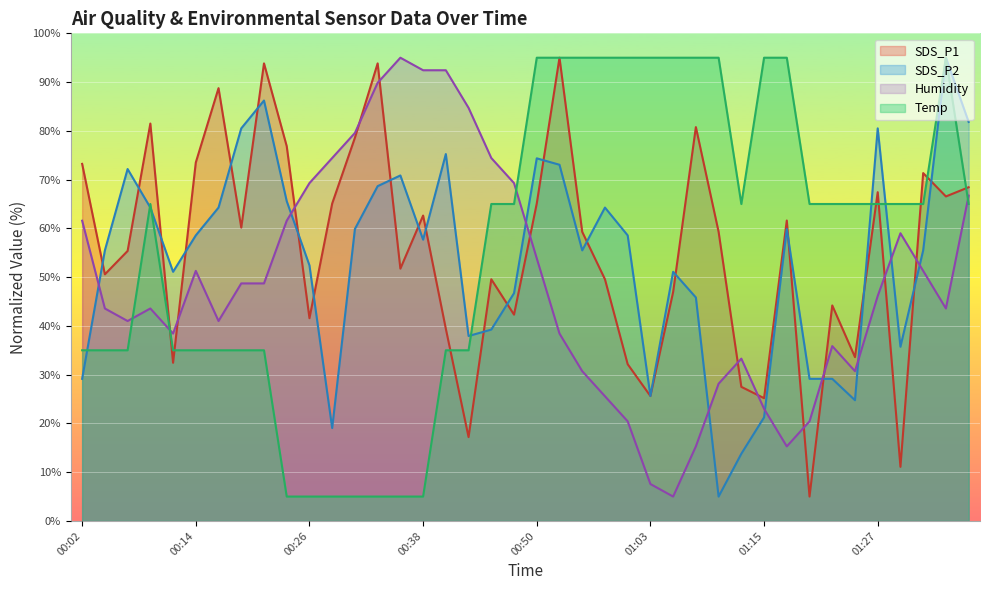

Reading left to right, list all the values displayed in this chart.

SDS_P1: 73.2	50.6	55.4	81.5	32.4	73.5	88.8	60.2	93.8	76.9	41.6	65.1	78.6	93.8	51.7	62.6	39.4	17.2	49.6	42.3	65.1	95.0	59.3	49.6	32.1	25.6	47.0	80.8	59.3	27.5	25.2	61.6	5.0	44.2	33.6	67.4	11.1	71.3	66.5	68.4
SDS_P2: 29.1	55.5	72.2	64.3	51.1	58.6	64.3	80.5	86.2	65.6	52.4	19.0	59.9	68.7	70.9	57.7	75.2	37.9	39.2	46.7	74.4	73.0	55.5	64.3	58.6	25.6	51.1	45.8	5.0	13.8	21.2	59.9	29.1	29.1	24.8	80.5	35.7	55.5	95.0	81.8
Humidity: 61.6	43.6	41.0	43.6	38.4	51.3	41.0	48.7	48.7	61.6	69.3	74.4	79.6	89.9	95.0	92.4	92.4	84.7	74.4	69.3	53.9	38.4	30.7	25.6	20.4	7.6	5.0	15.3	28.1	33.3	23.0	15.3	20.4	35.9	30.7	46.1	59.0	51.3	43.6	66.7
Temp: 35.0	35.0	35.0	65.0	35.0	35.0	35.0	35.0	35.0	5.0	5.0	5.0	5.0	5.0	5.0	5.0	35.0	35.0	65.0	65.0	95.0	95.0	95.0	95.0	95.0	95.0	95.0	95.0	95.0	65.0	95.0	95.0	65.0	65.0	65.0	65.0	65.0	65.0	95.0	65.0